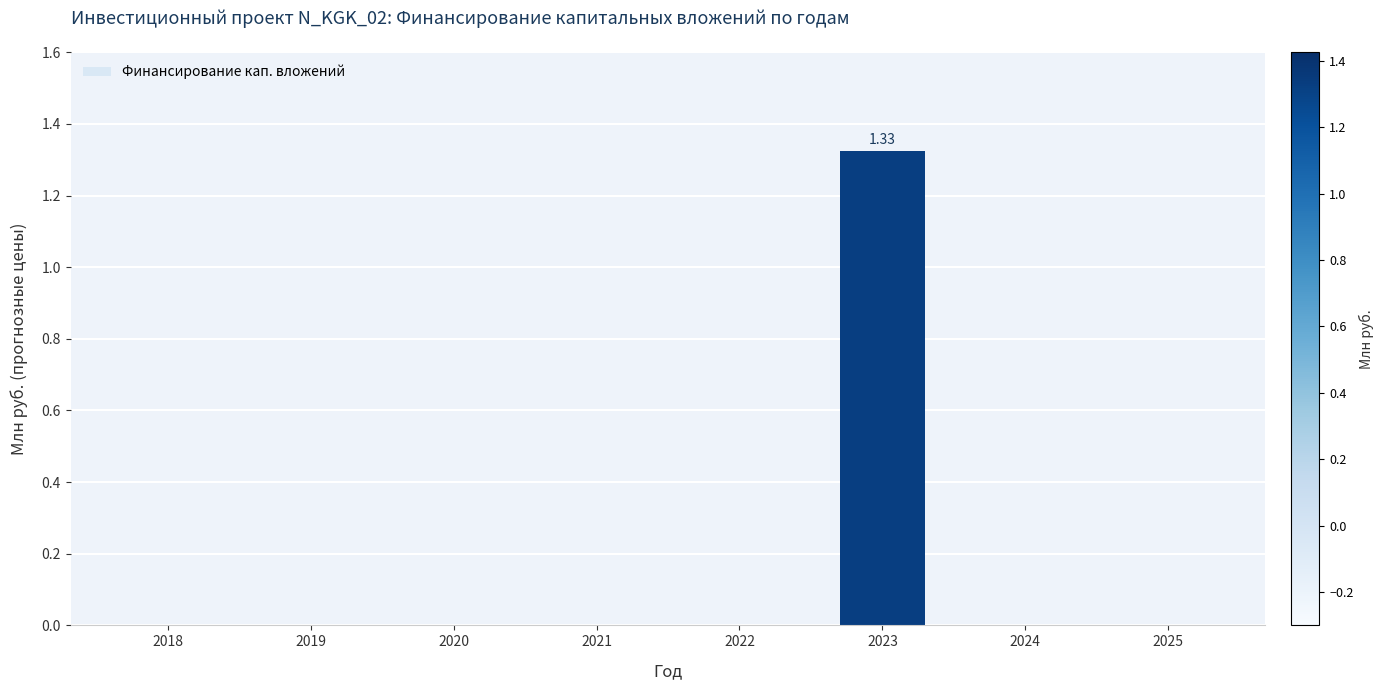

How many data points does each series have?

8